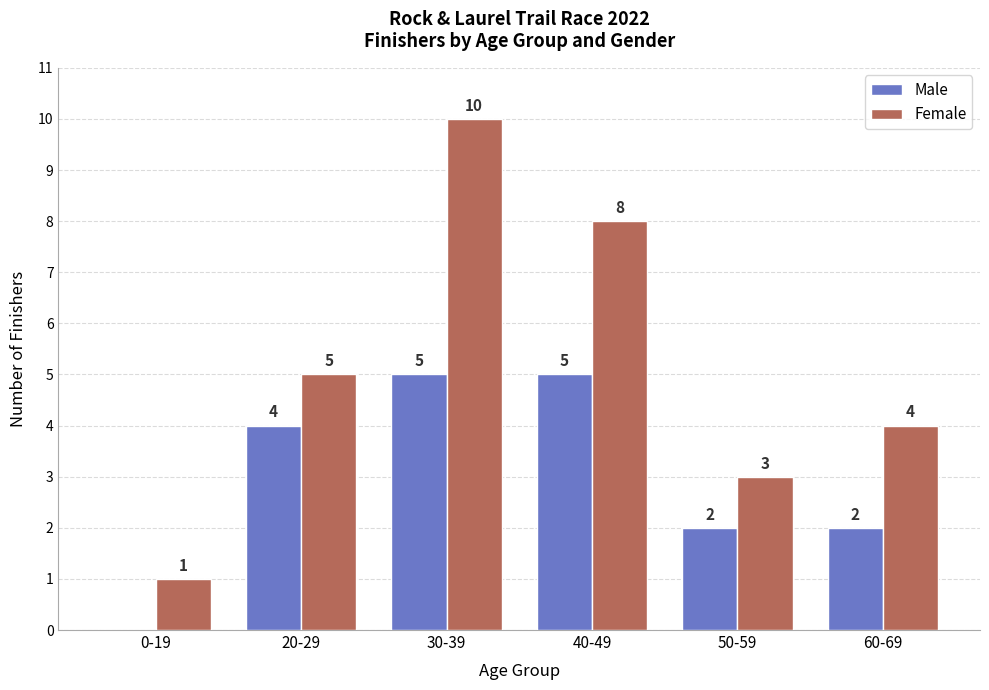

Is it true that Male equals 1 at 50-59?

False